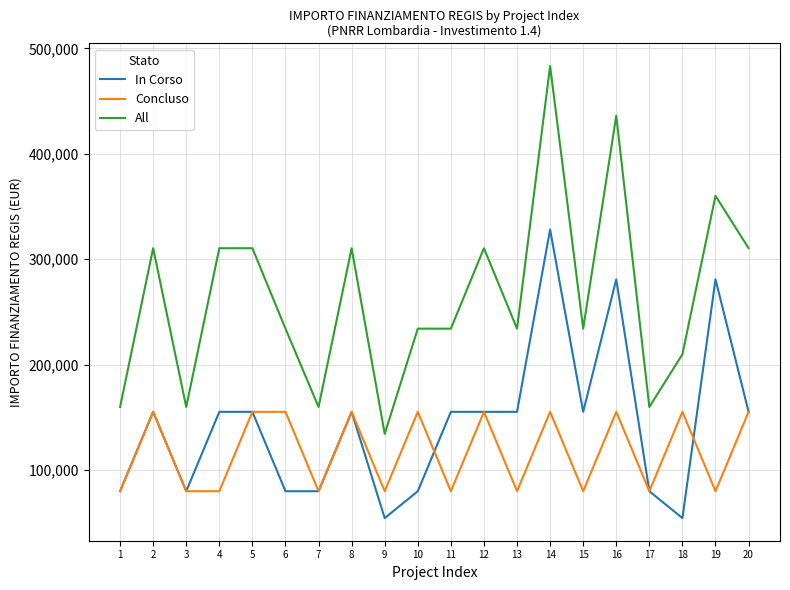

What are all the series names shown in the legend?

In Corso, Concluso, All